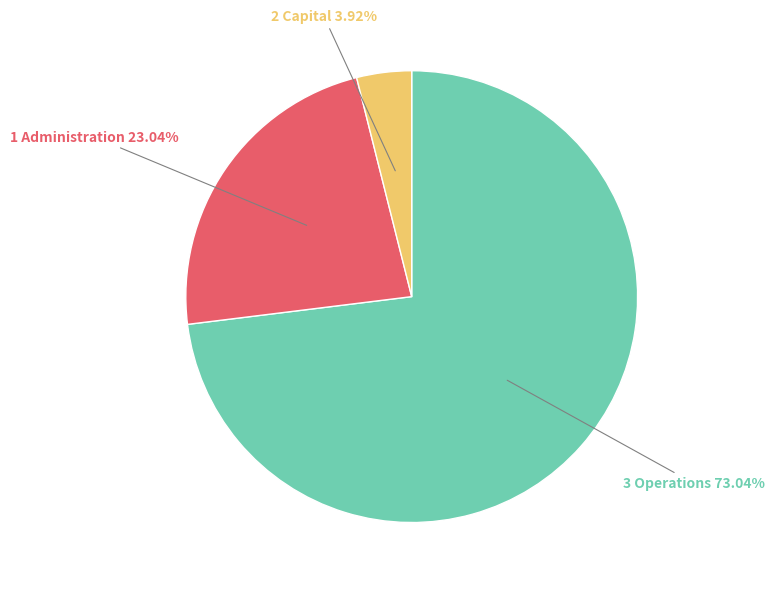

The 2 Capital slice represents 4% of the pie. True or false?

True